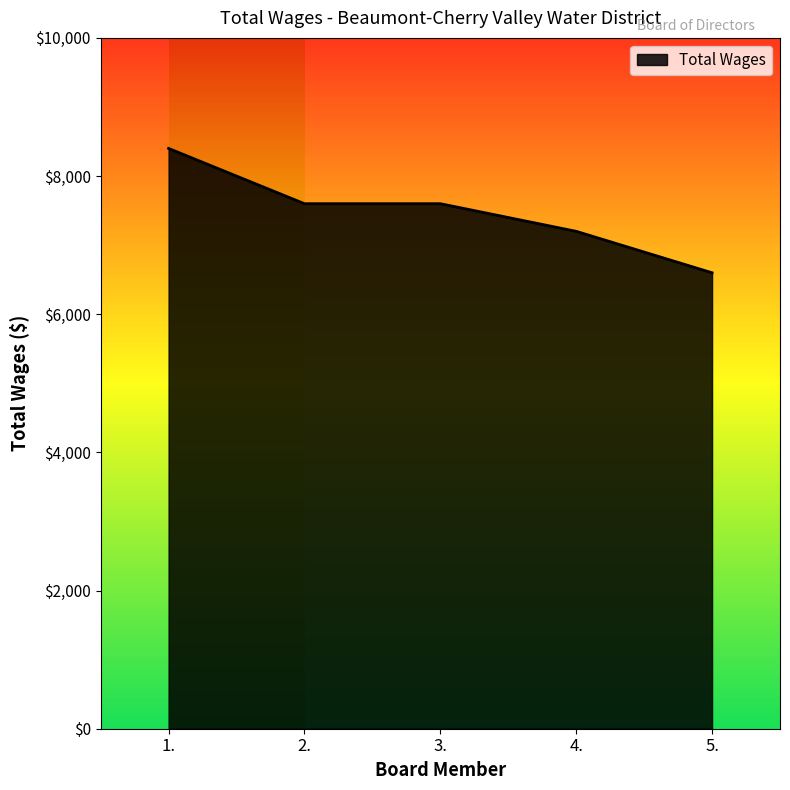

How many lines are shown in the chart?

1